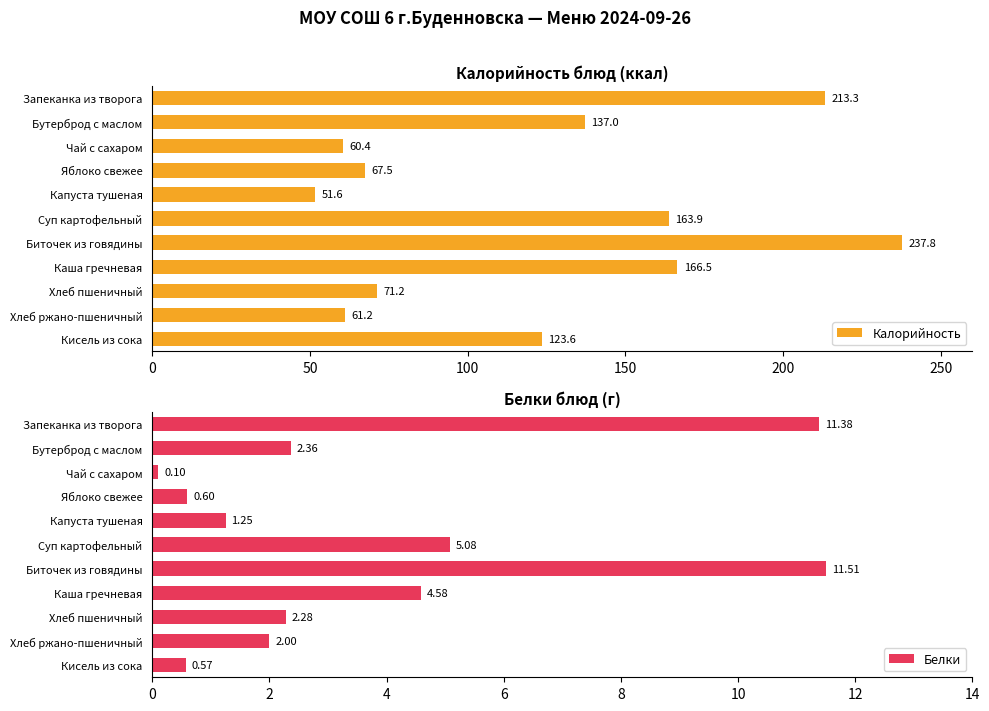

What is the maximum value for Калорийность?

237.8